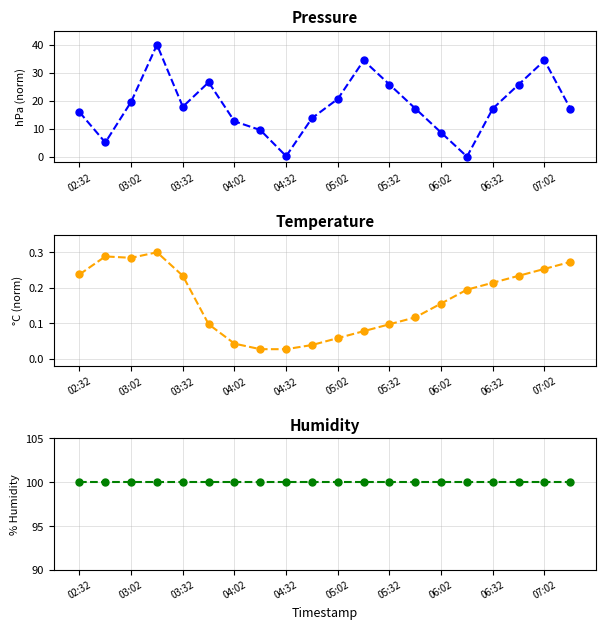

Reading left to right, what are all the values shown in this chart?

pressure: 15.9	5.1	19.6	40.0	17.8	26.6	12.6	9.5	0.2	13.7	20.6	34.4	25.8	17.2	8.6	0.0	17.2	25.8	34.4	17.2
temperature: 0.2	0.3	0.3	0.3	0.2	0.1	0.0	0.0	0.0	0.0	0.1	0.1	0.1	0.1	0.2	0.2	0.2	0.2	0.3	0.3
humidity: 100.0	100.0	100.0	100.0	100.0	100.0	100.0	100.0	100.0	100.0	100.0	100.0	100.0	100.0	100.0	100.0	100.0	100.0	100.0	100.0